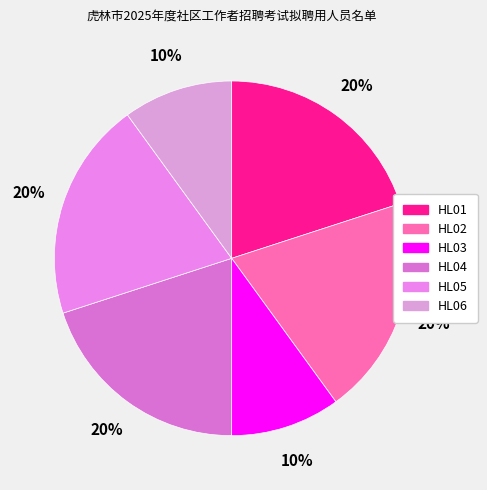

How many segments does this pie chart have?

6